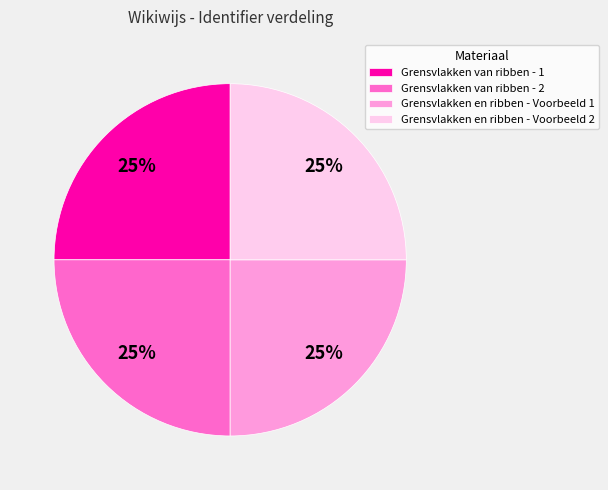

Does Grensvlakken van ribben - 1 represent more than half of the total?

No